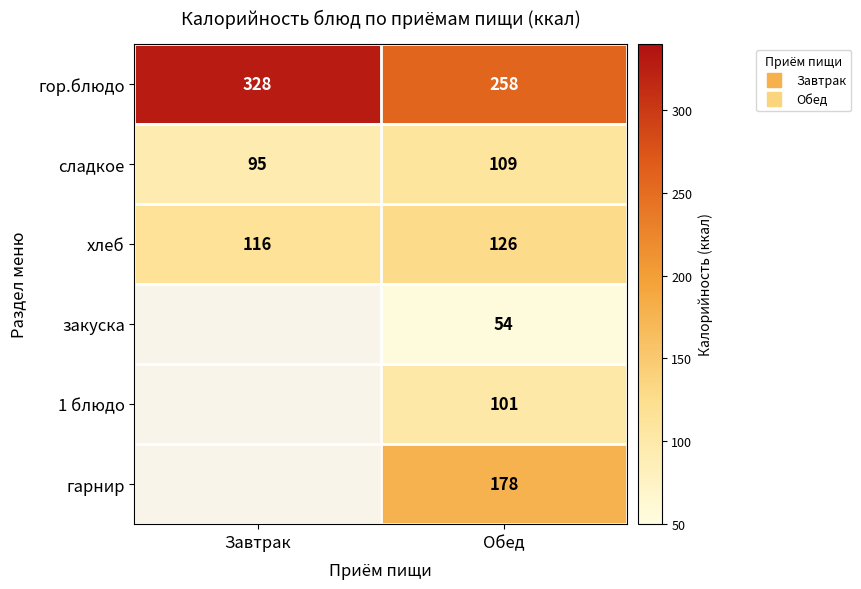

At which label is сладкое closest to 102?

Завтрак